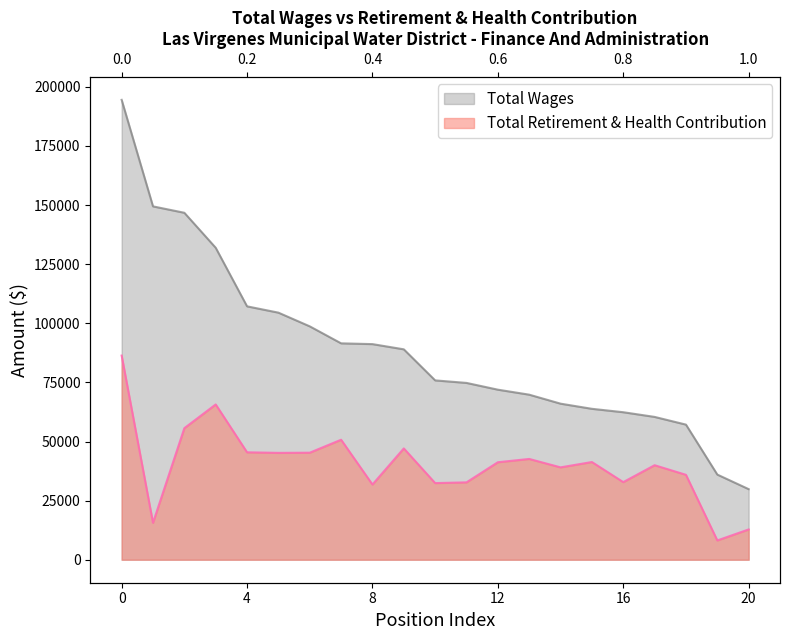

True or false: Total Wages and Total Retirement & Health Contribution cross at least once.

False